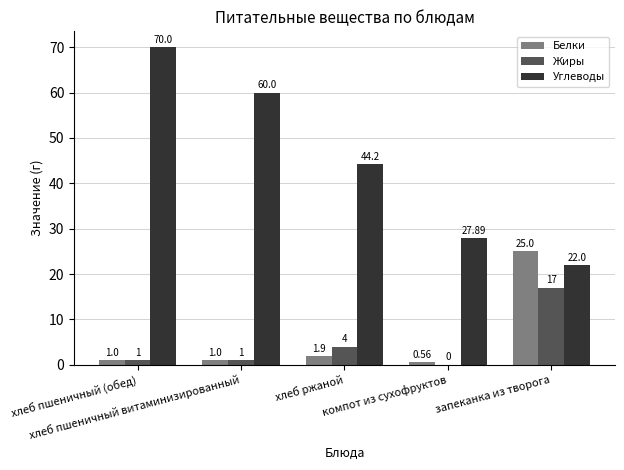

How many values in Жиры are above zero?

4